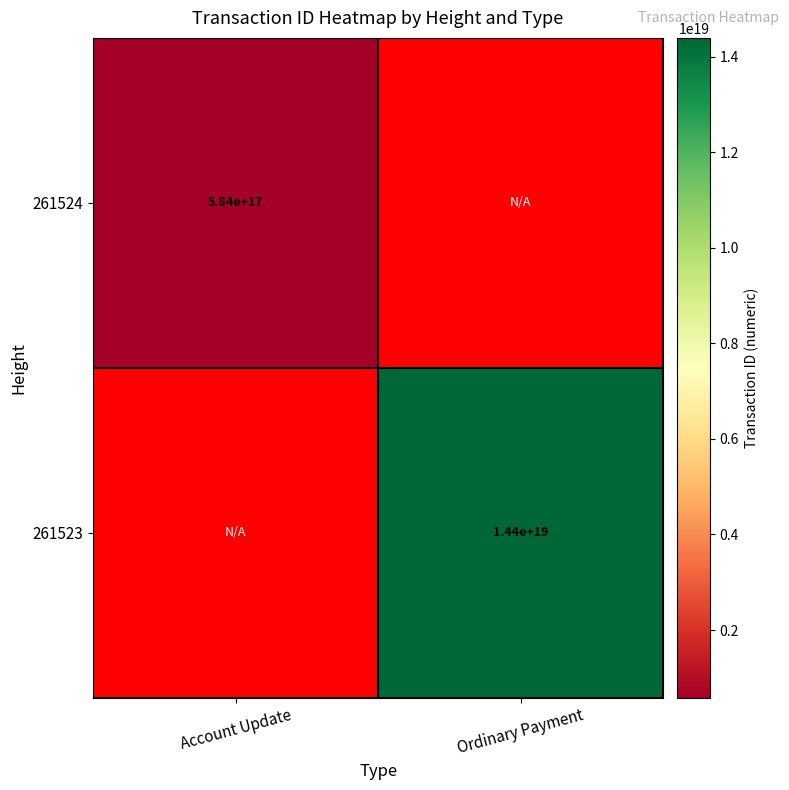

List the series in order of their overall mean, lowest first.

261524, 261523